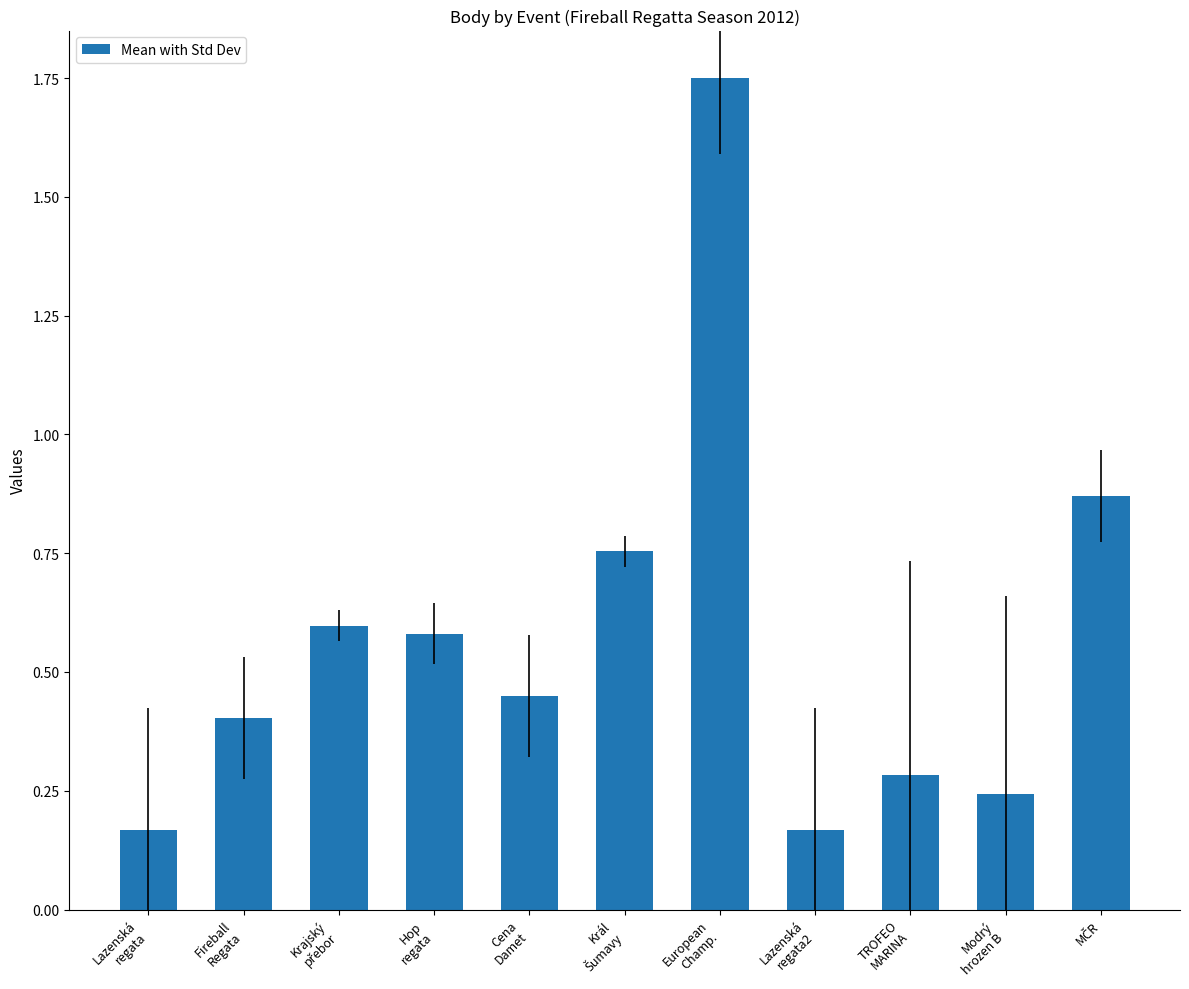

What is the sum of all values?

6.3